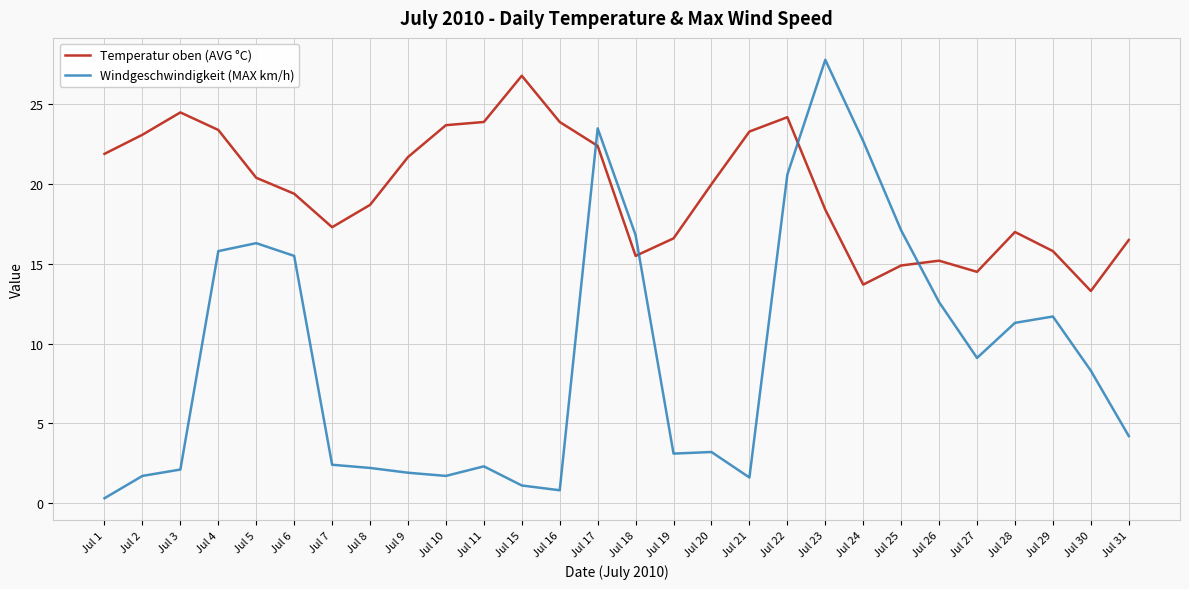

Between Jul 6 and Jul 23, which series saw the biggest shift?

Windgeschwindigkeit (MAX km/h)